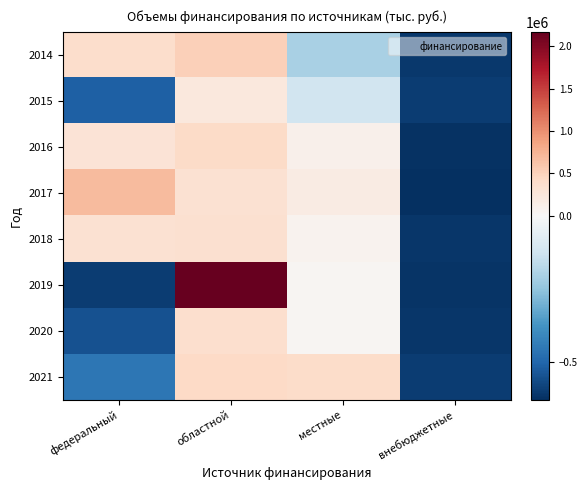

What is the smallest value displayed?

-630203.0